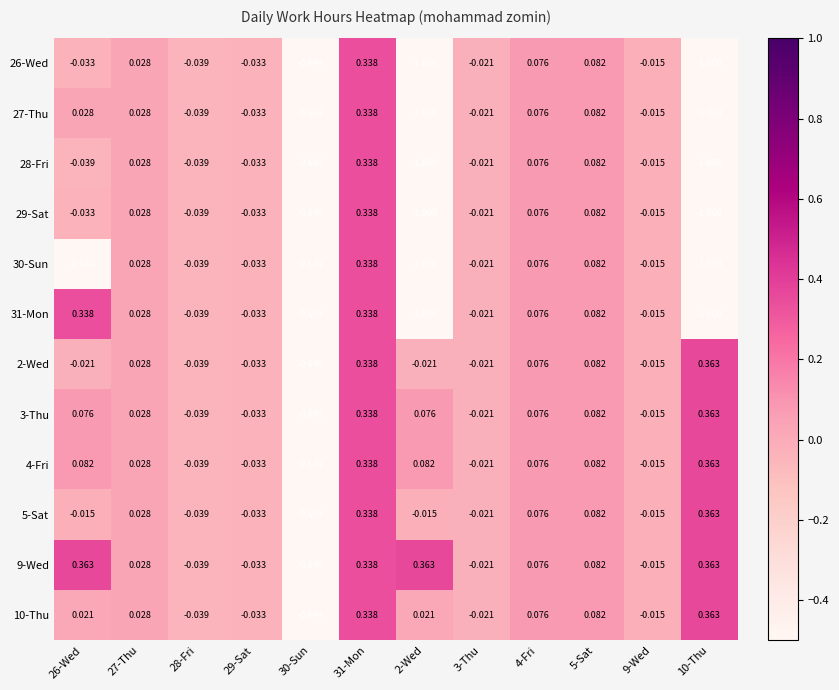

Is the value of 28-Fri at 10-Thu greater than the value of 4-Fri at 28-Fri?

No